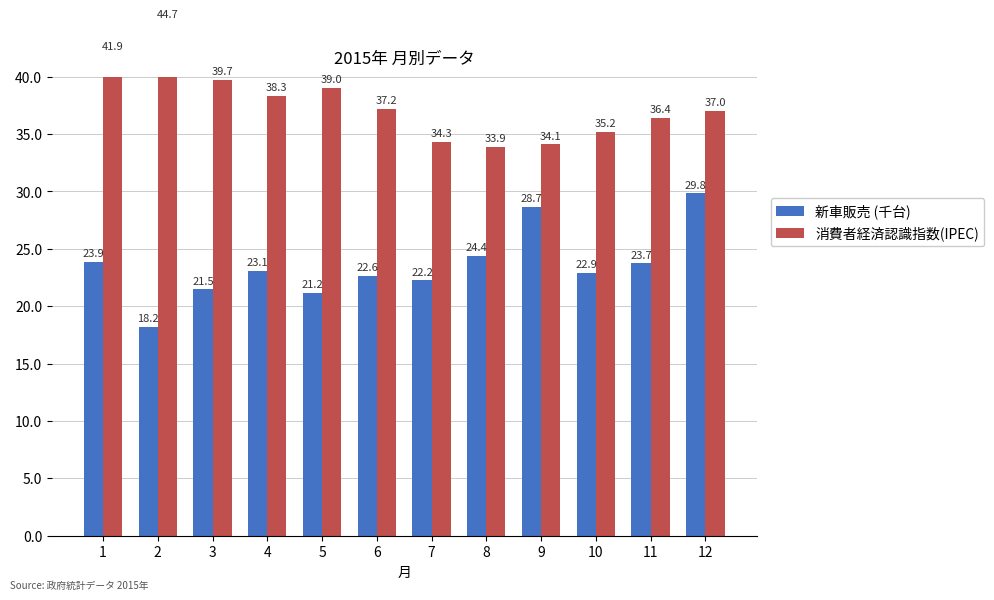

Which series has the largest range (max minus min)?

新車販売 (千台)